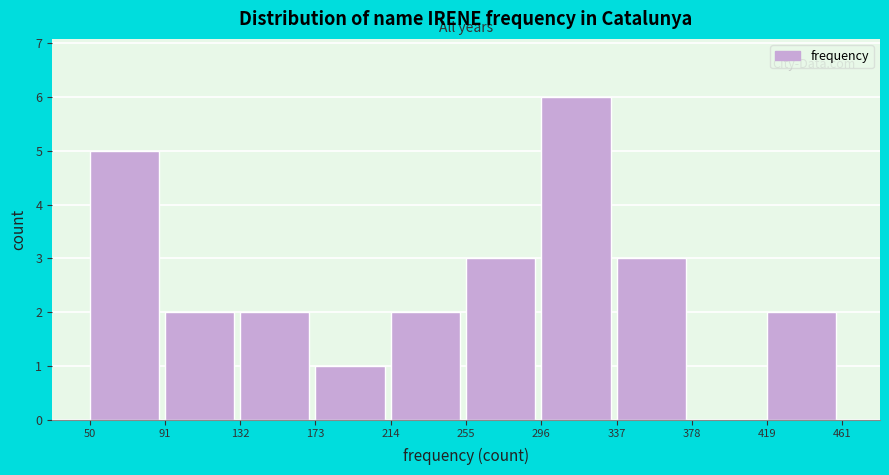

Reading left to right, list every bar in this chart as the range it spans on the x-axis followed by its height. The values are not printed on the chart, so give them approximately, as read against the axis.

50 to 91: 5
91 to 132: 2
132 to 173: 2
173 to 214: 1
214 to 255: 2
255 to 296: 3
296 to 337: 6
337 to 378: 3
378 to 419: 0
419 to 461: 2